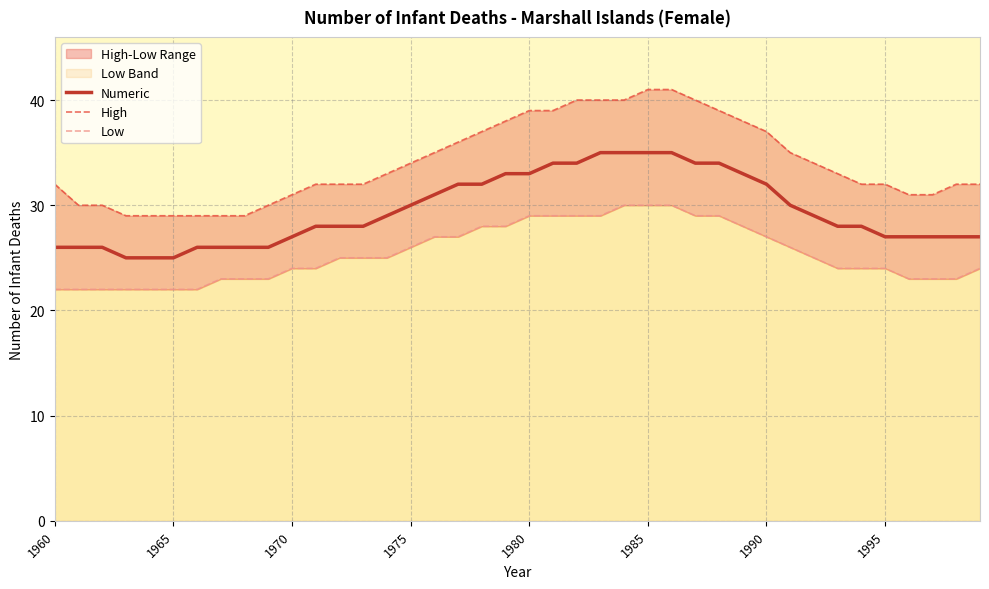

The Numeric series shows 35 at 1985. True or false?

True